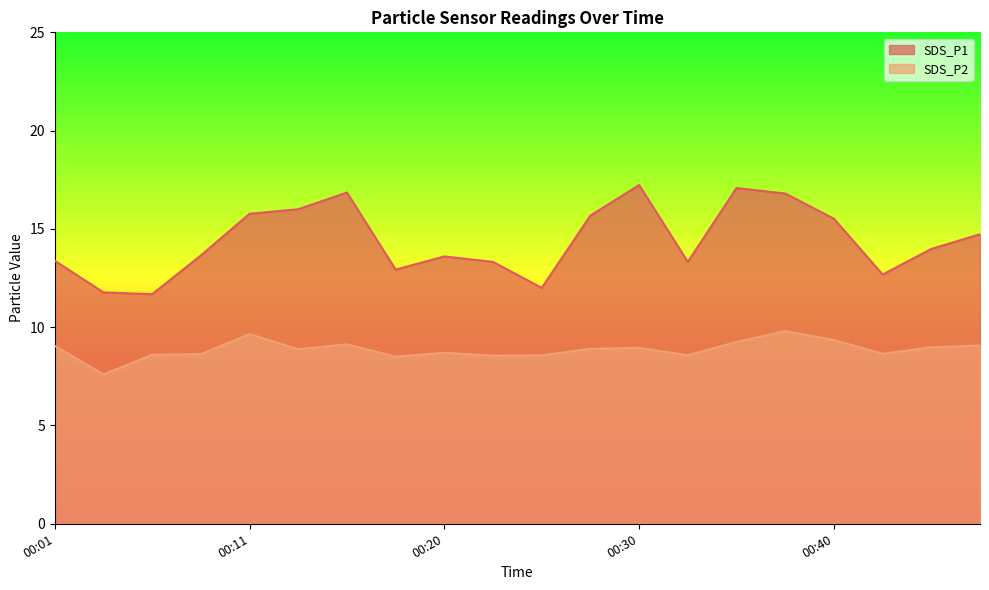

The value of SDS_P1 at 00:47 is 14.7. True or false?

True